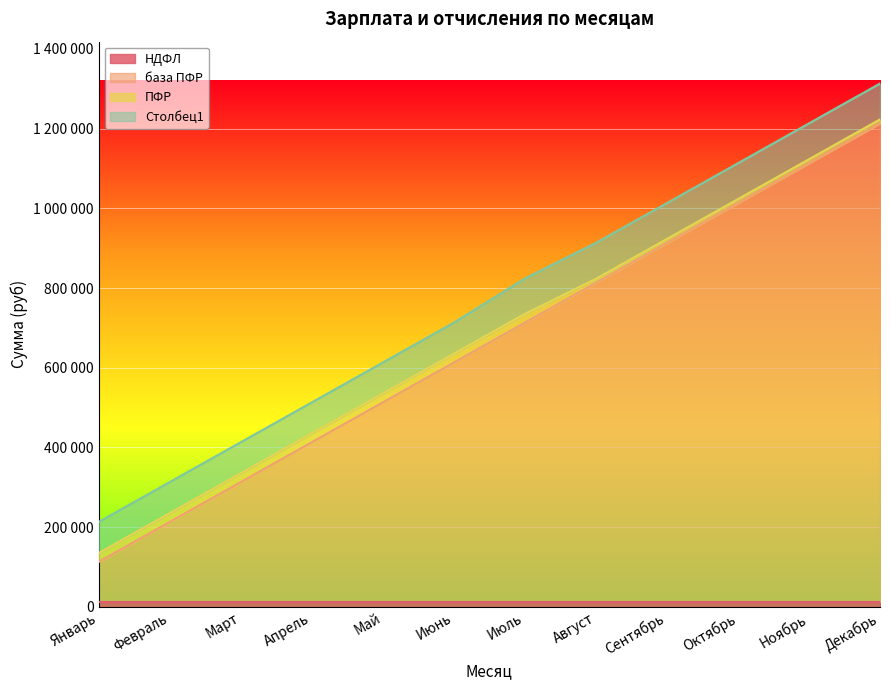

True or false: НДФЛ and база ПФР intersect in this chart.

False